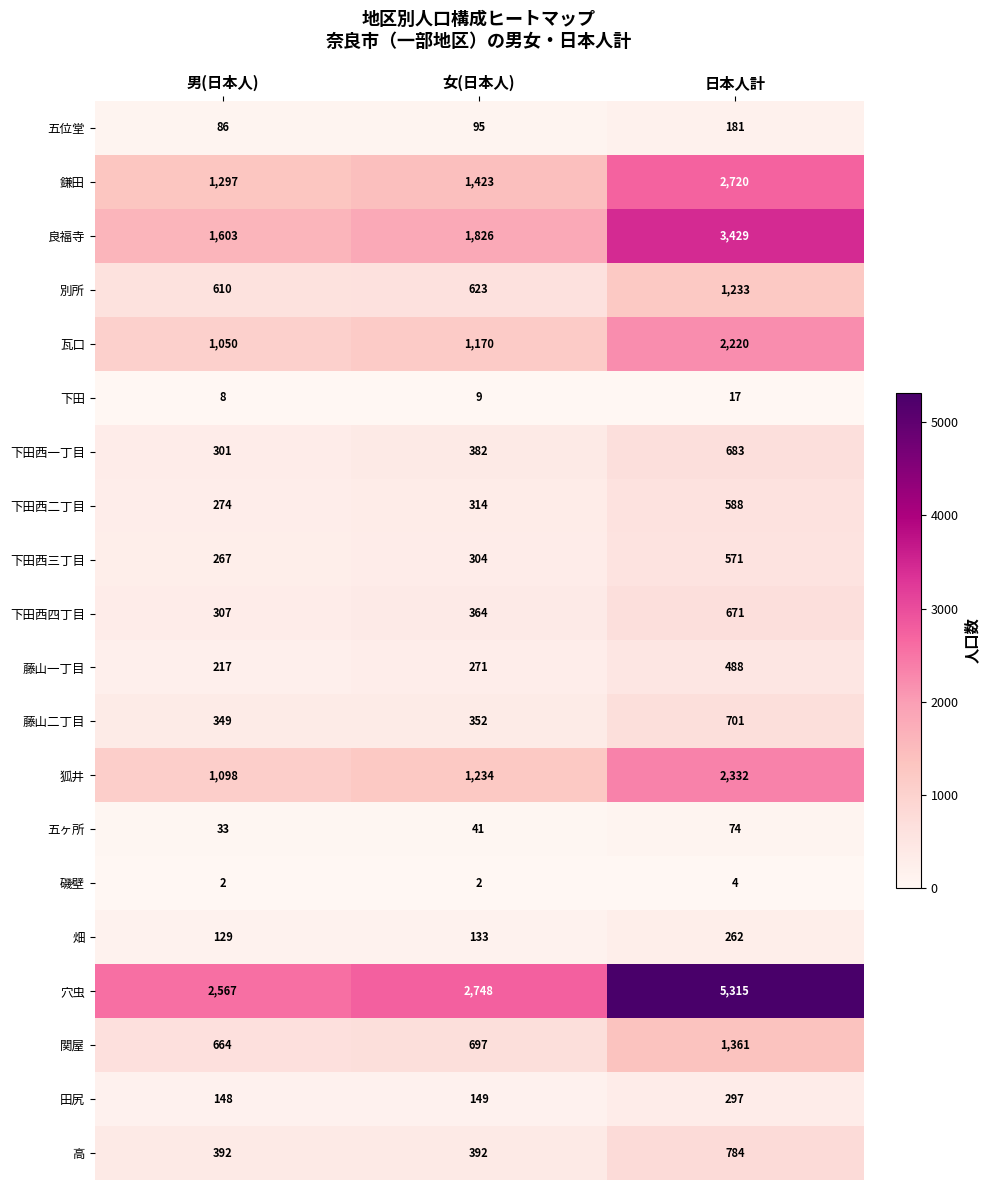

List the series in order of their peak value, highest first.

穴虫, 良福寺, 鎌田, 狐井, 瓦口, 関屋, 別所, 高, 藤山二丁目, 下田西一丁目, 下田西四丁目, 下田西二丁目, 下田西三丁目, 藤山一丁目, 田尻, 畑, 五位堂, 五ヶ所, 下田, 磯壁